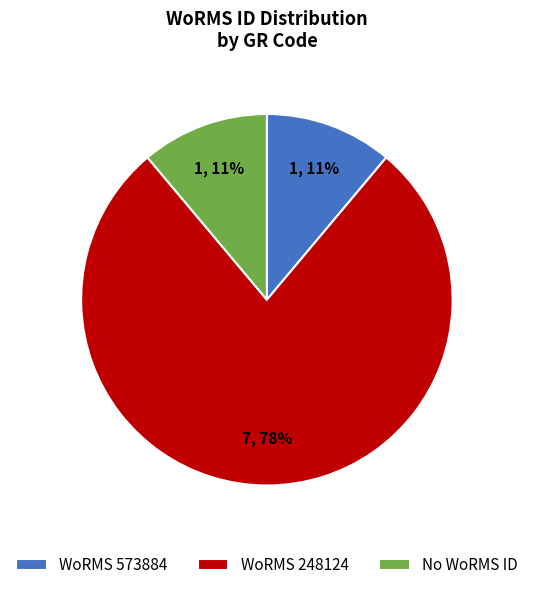

Is WoRMS 248124 the majority of the pie?

Yes